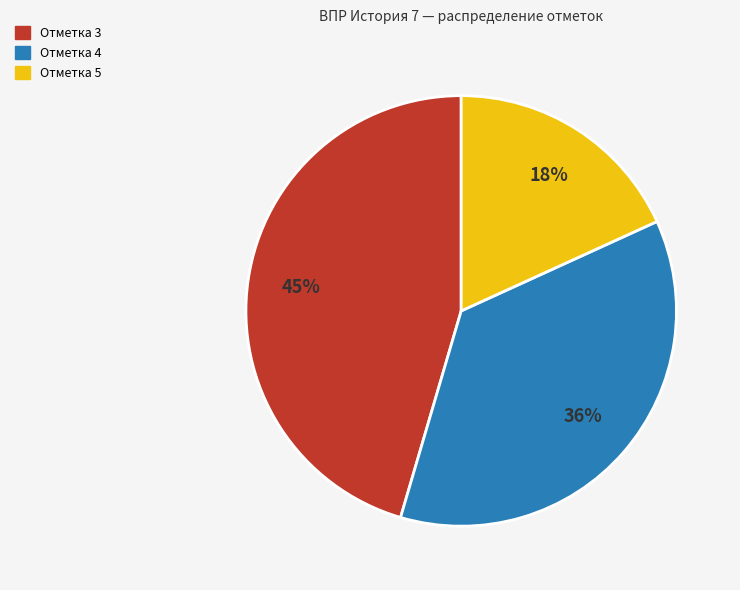

To the nearest percent, what percentage of the pie is Отметка 3?

45%